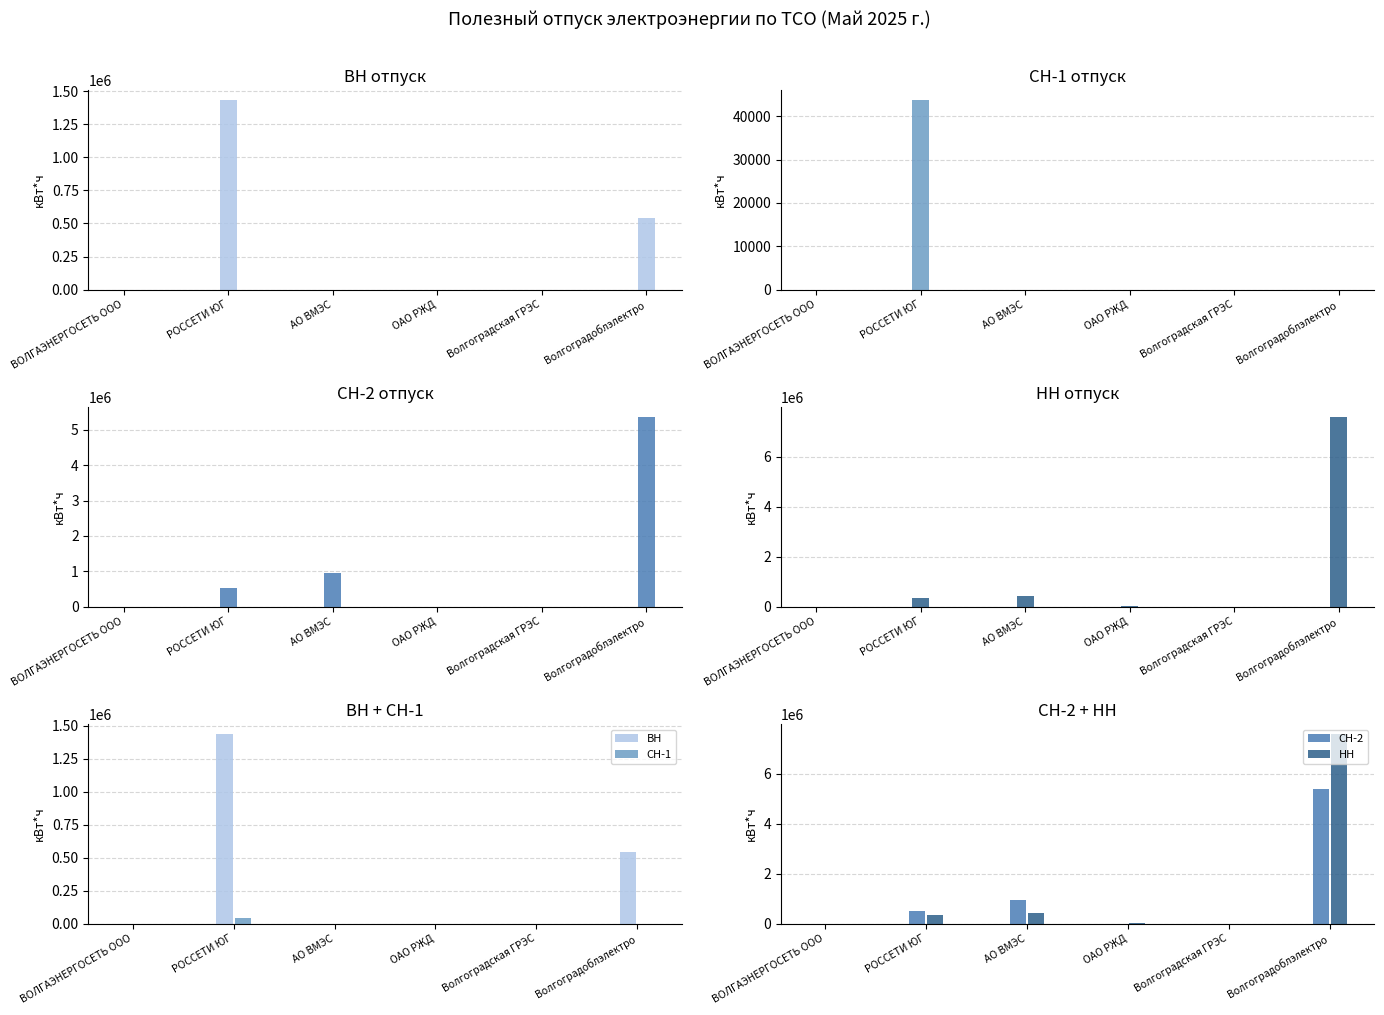

Between ОАО РЖД and Волгоградоблэлектро, which series saw the biggest shift?

НН